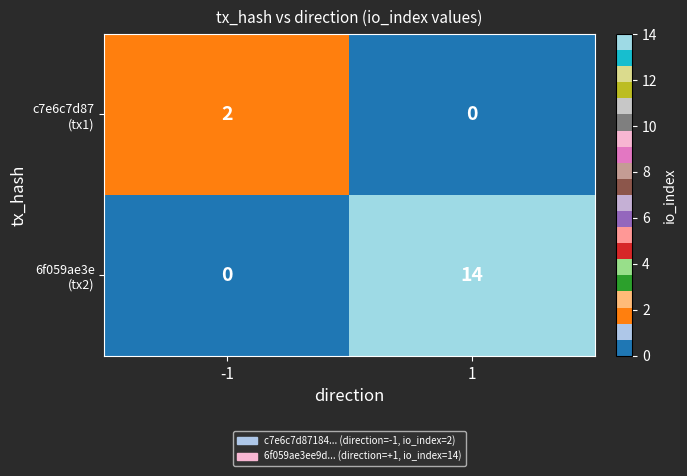

How many series are shown in this chart?

2